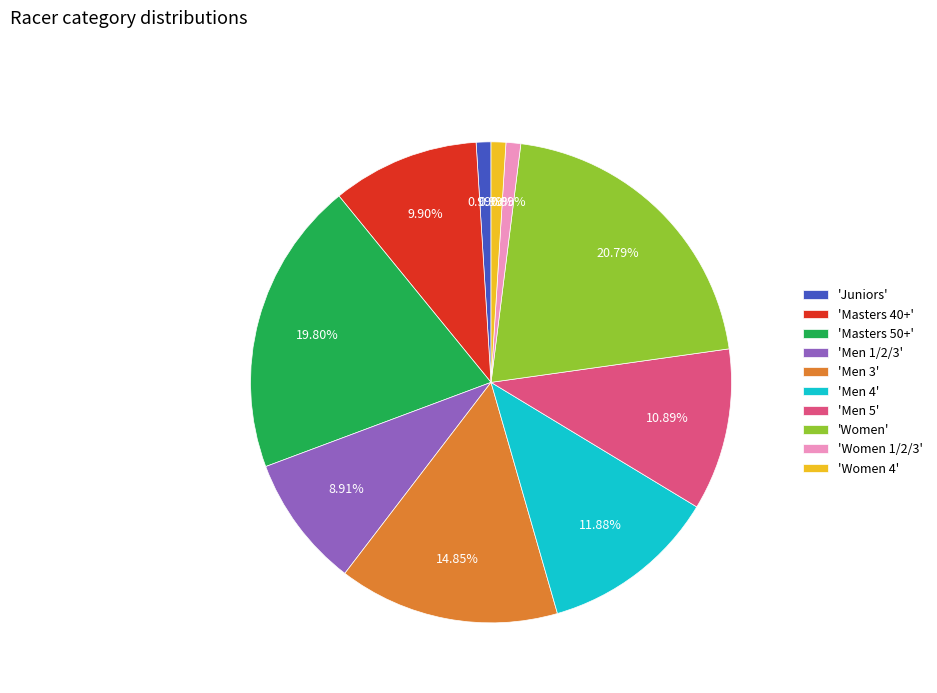

Which category has the biggest portion of the pie?

'Women'